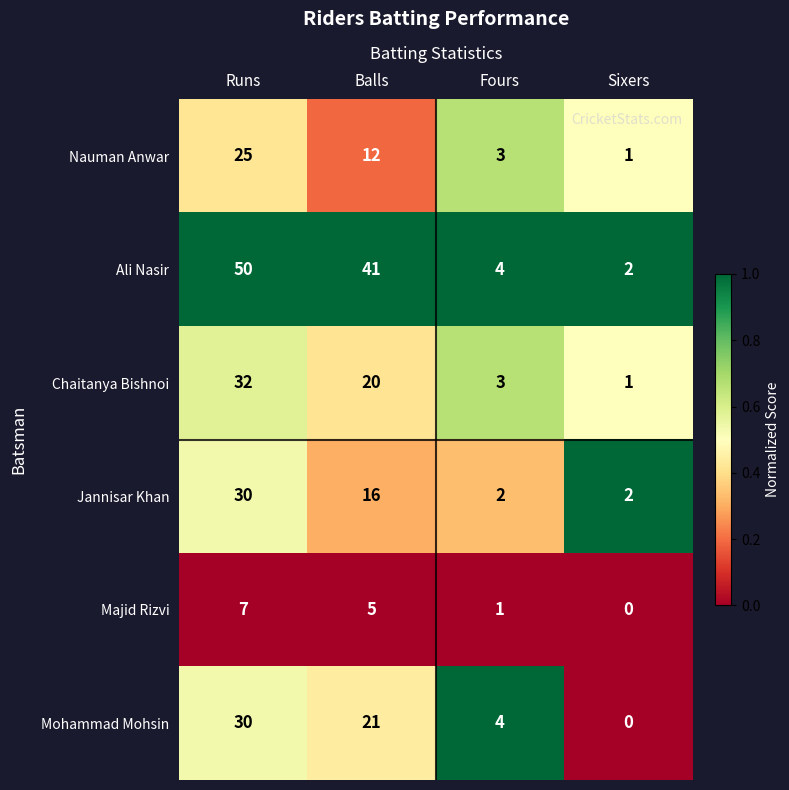

Reading left to right, extract all data points from this chart.

Nauman Anwar: 25	12	3	1
Ali Nasir: 50	41	4	2
Chaitanya Bishnoi: 32	20	3	1
Jannisar Khan: 30	16	2	2
Majid Rizvi: 7	5	1	0
Mohammad Mohsin: 30	21	4	0